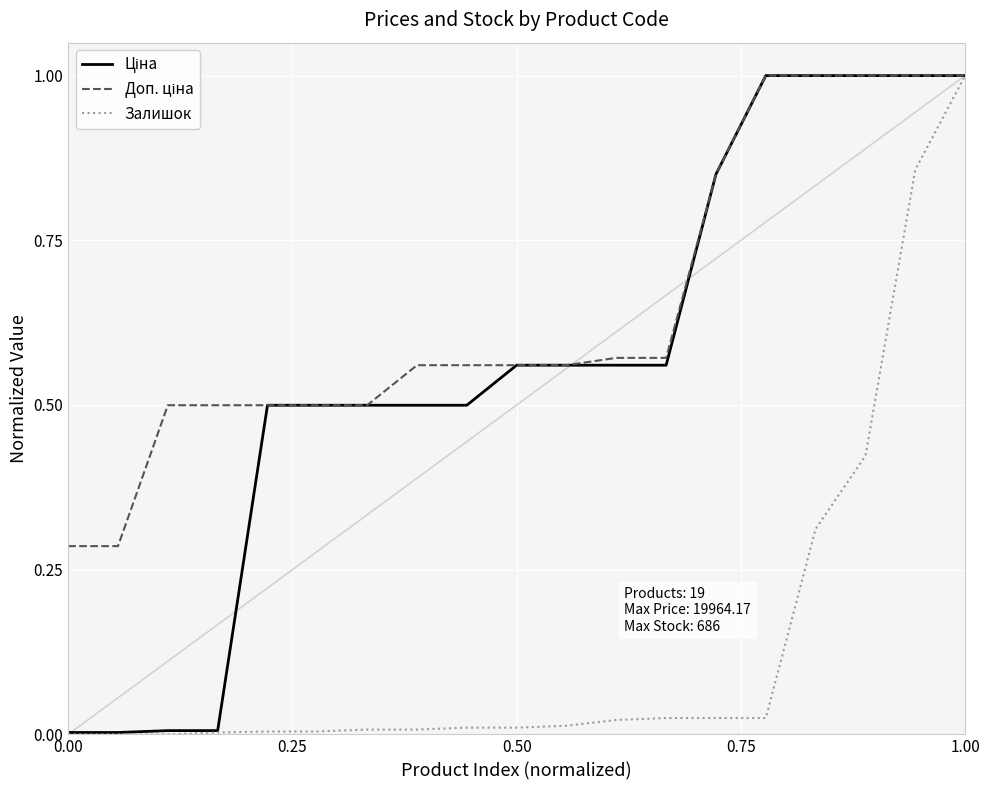

What is the maximum value shown in the chart?

1.0